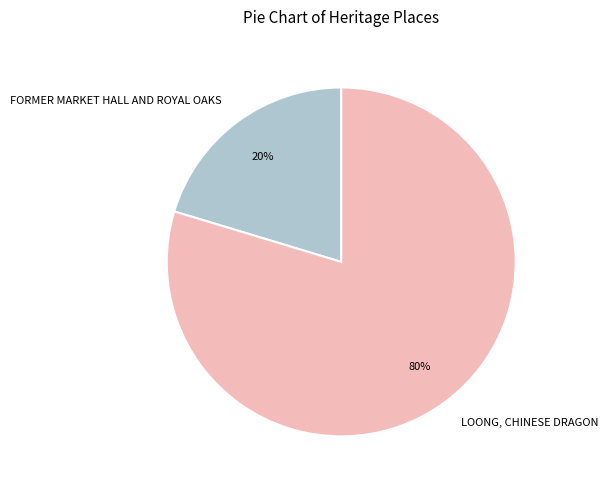

How many slices are in this pie chart?

2